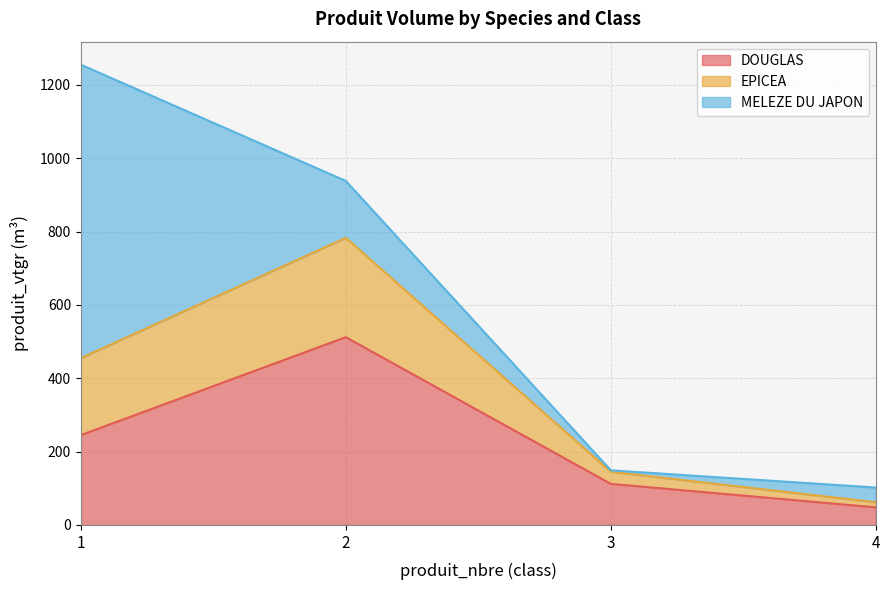

What is the highest value of the MELEZE DU JAPON series?

800